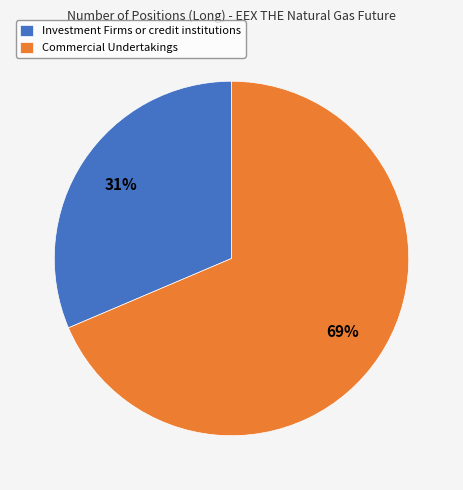

Count the number of slices in the pie.

2